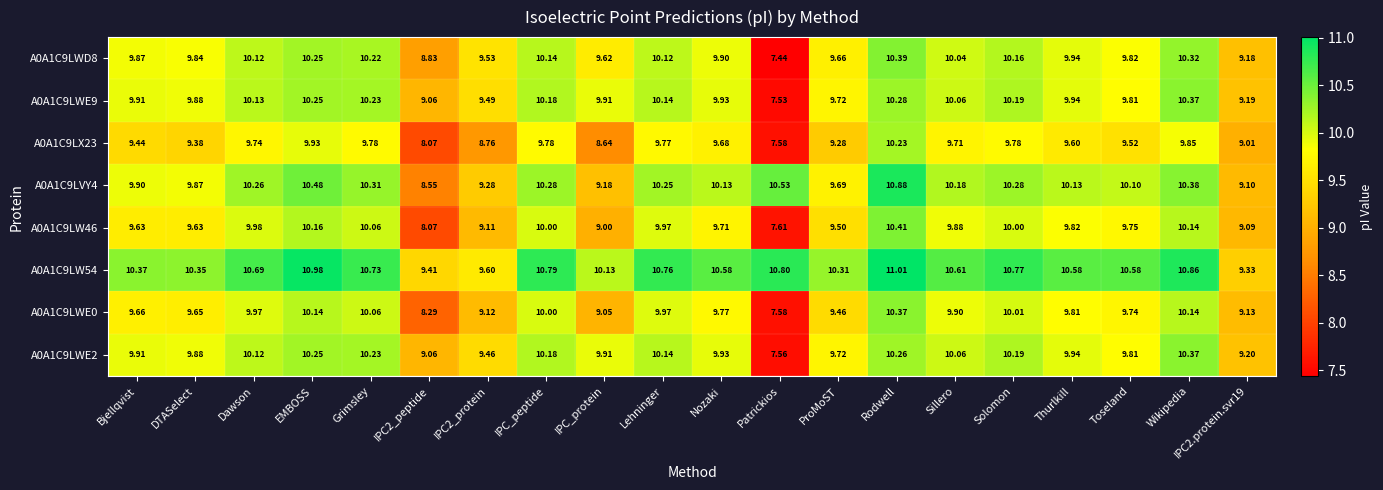

How many data points in A0A1C9LX23 are less than 9?

4